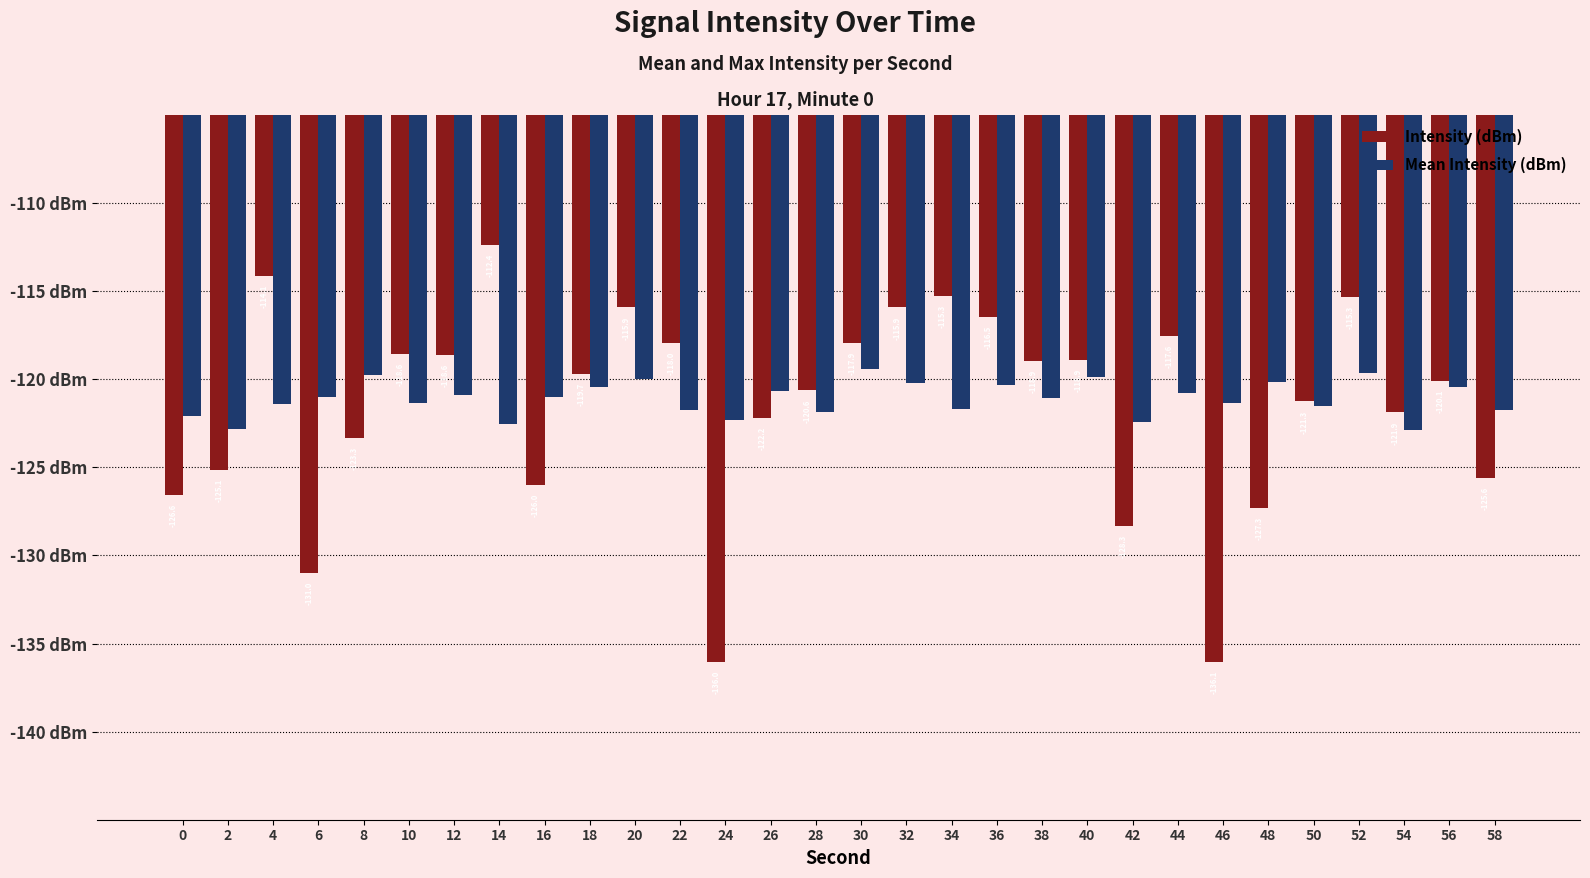

Which series has the largest total across all categories?

Mean Intensity (dBm)